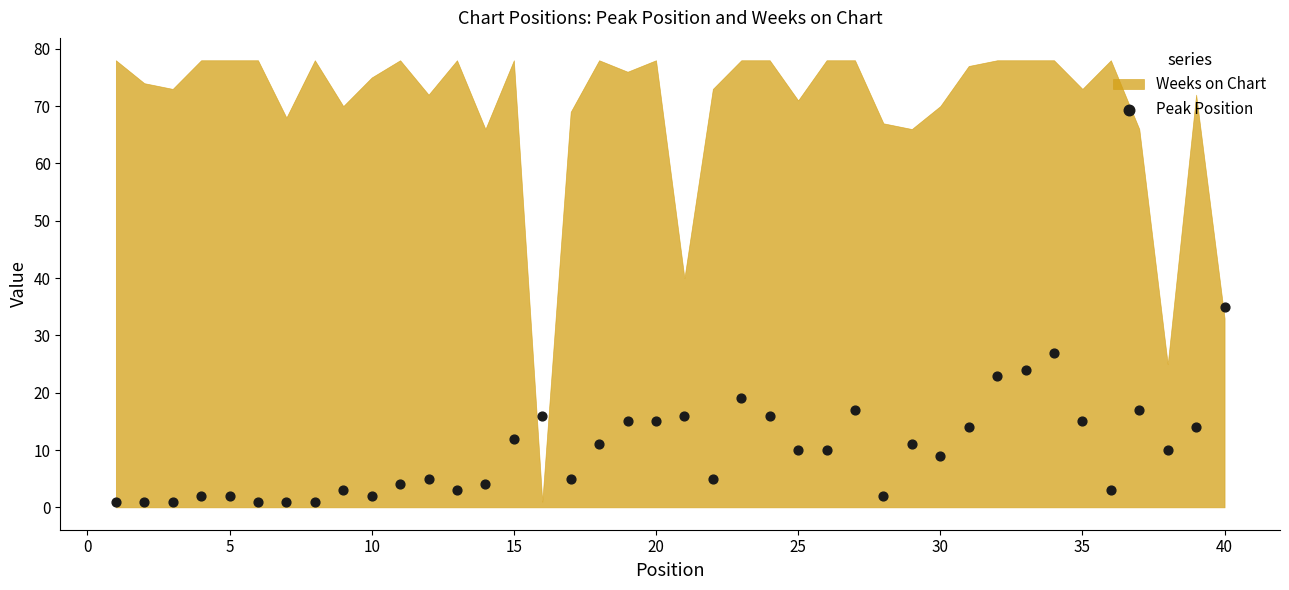

What is the range of Y values (max minus min)?

34